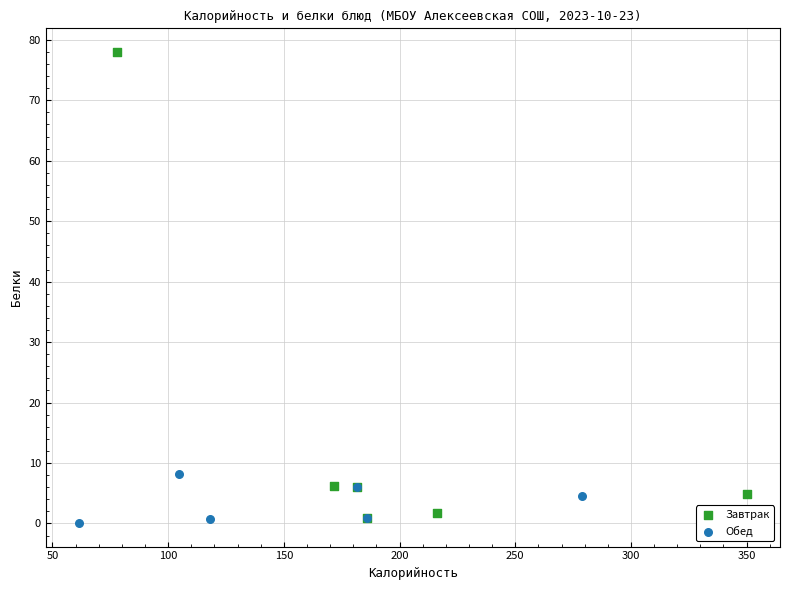

Which series reaches the maximum Y coordinate?

Завтрак